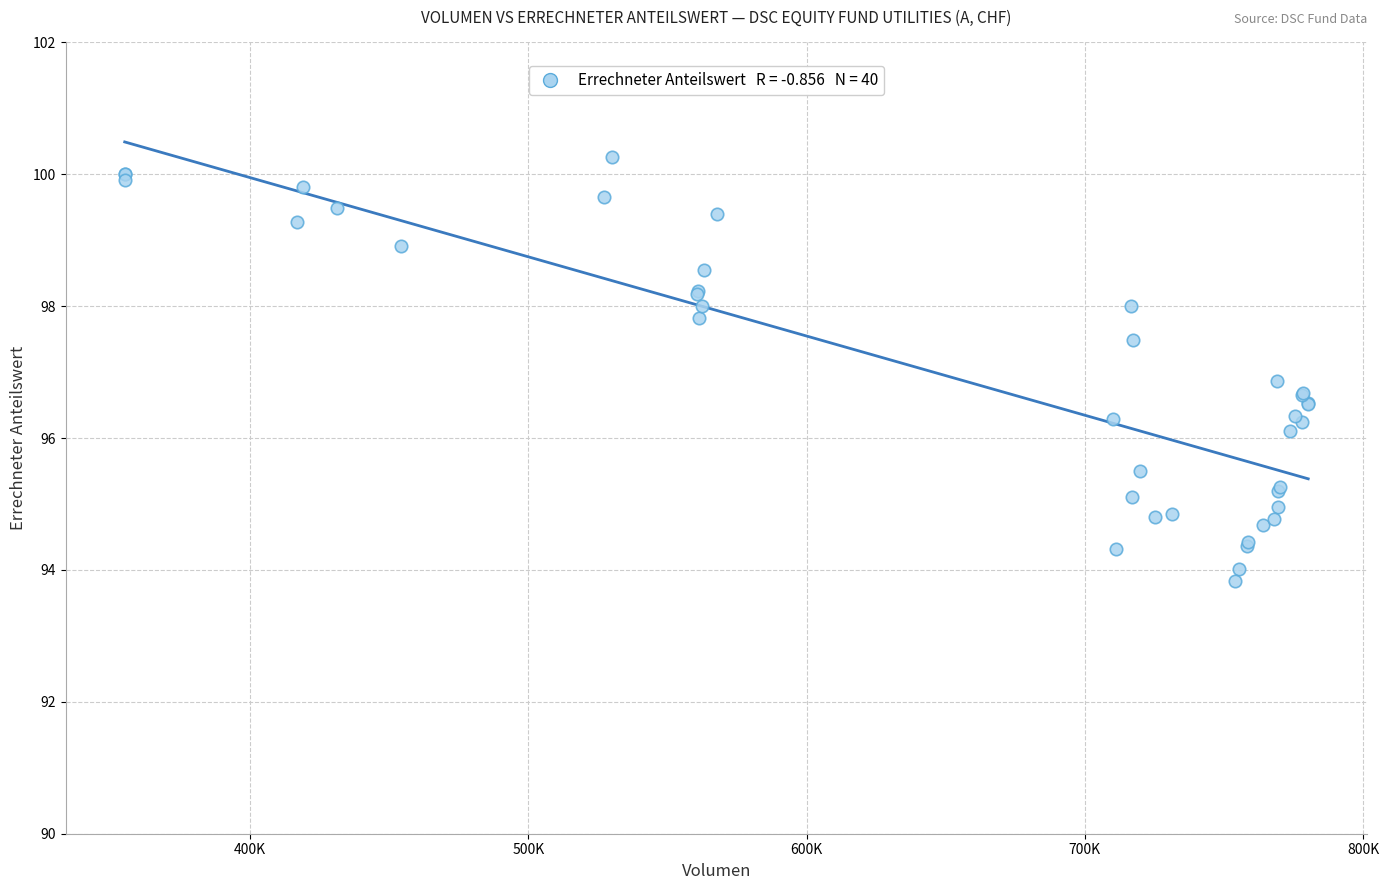

What Y value in the scatter plot is closest to 97?

96.9